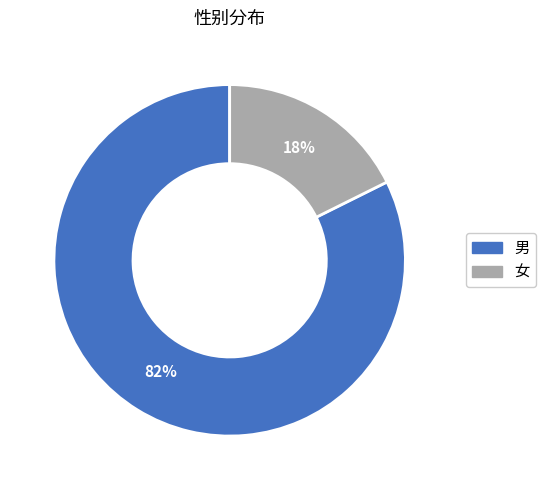

Does 男 represent more than half of the total?

Yes